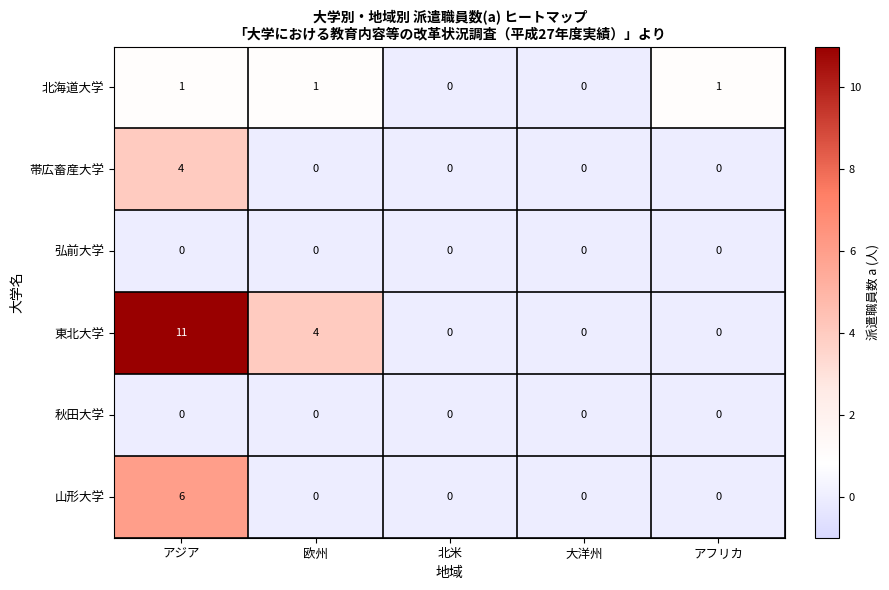

Reading right to left, list all the values displayed in this chart.

北海道大学: アフリカ=1	大洋州=0	北米=0	欧州=1	アジア=1
帯広畜産大学: アフリカ=0	大洋州=0	北米=0	欧州=0	アジア=4
弘前大学: アフリカ=0	大洋州=0	北米=0	欧州=0	アジア=0
東北大学: アフリカ=0	大洋州=0	北米=0	欧州=4	アジア=11
秋田大学: アフリカ=0	大洋州=0	北米=0	欧州=0	アジア=0
山形大学: アフリカ=0	大洋州=0	北米=0	欧州=0	アジア=6